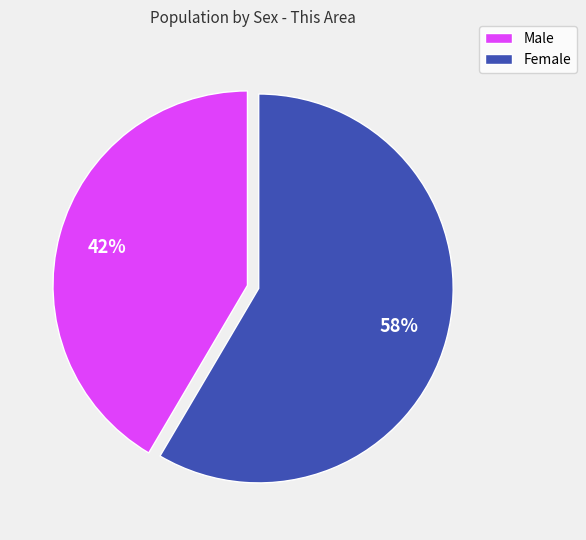

Combined, do Female and Male account for over 50%?

Yes